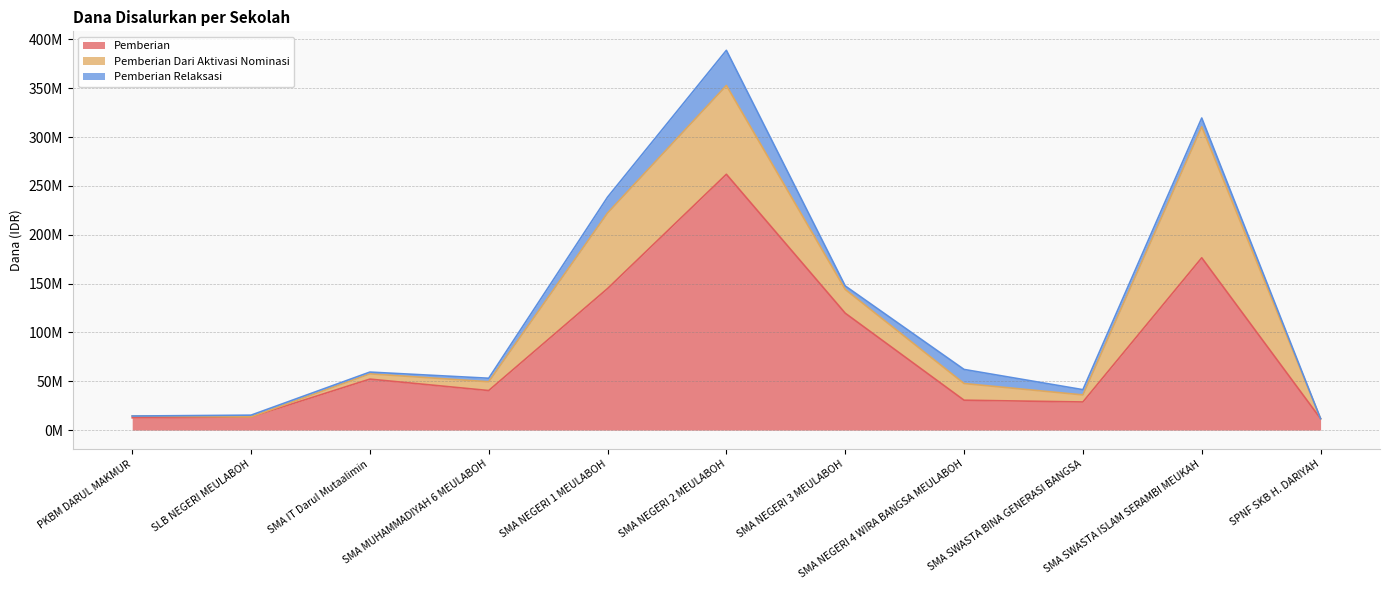

True or false: Pemberian Dari Aktivasi Nominasi has a value of 134100000 at SMA SWASTA ISLAM SERAMBI MEUKAH.

True